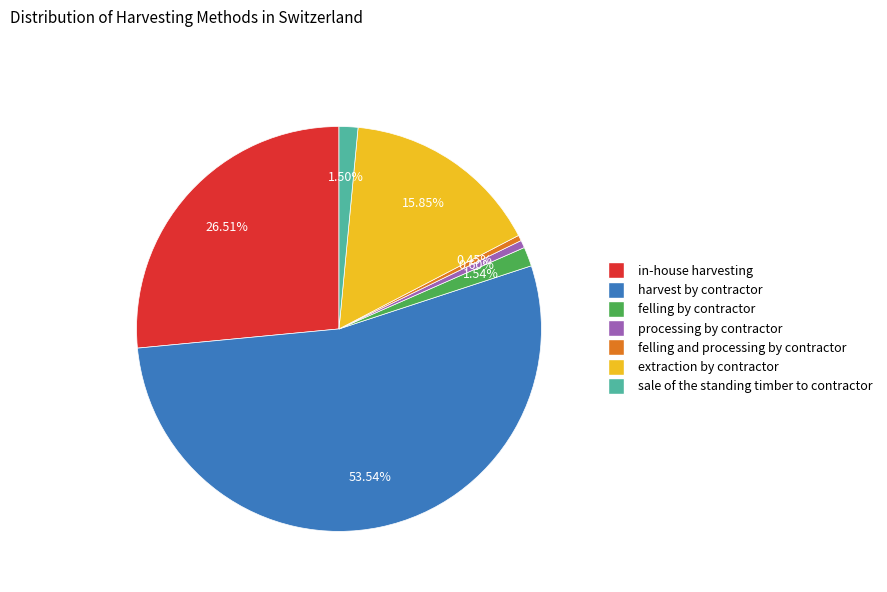

What is the total percentage of extraction by contractor and felling by contractor?

17.4%